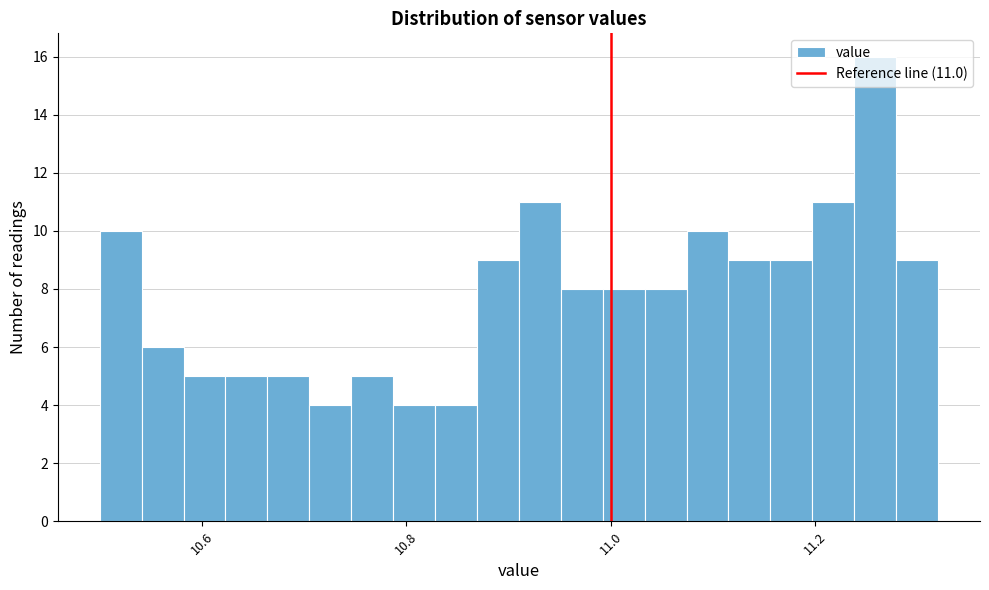

Read against the x-axis, roughly where is the centre of the tallest bar?

11.26